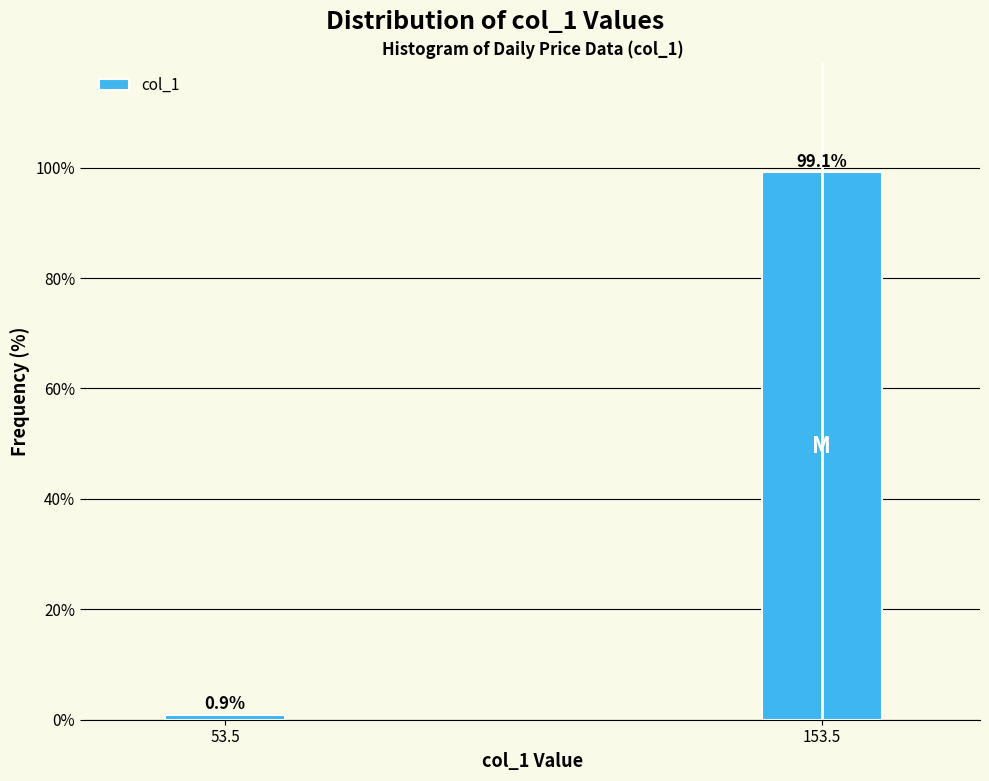

Reading left to right, list all the values displayed in this chart.

0.9	99.1